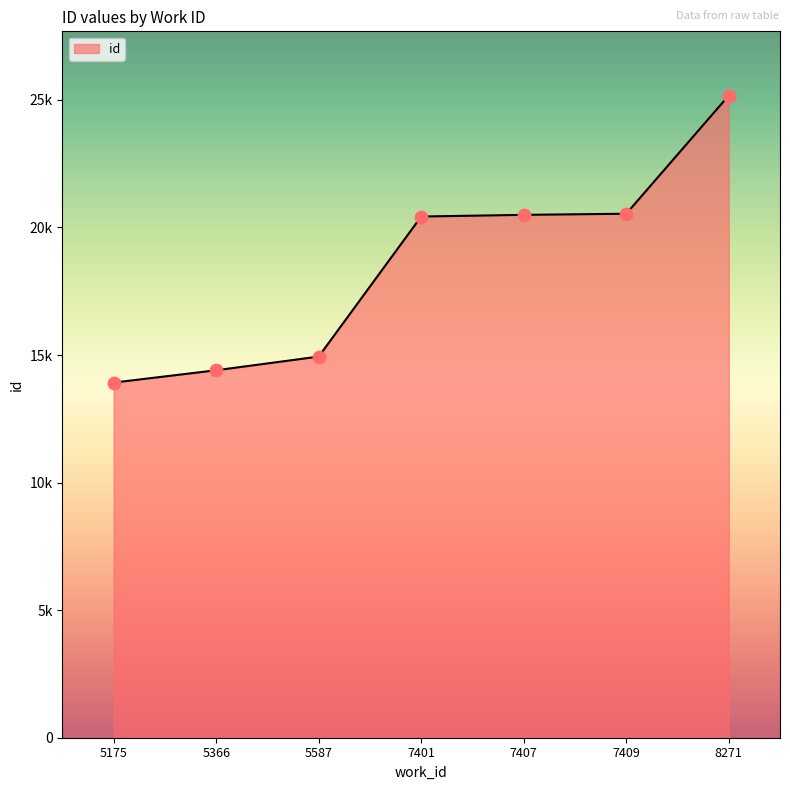

Between 5366 and 7409, which is larger?

7409